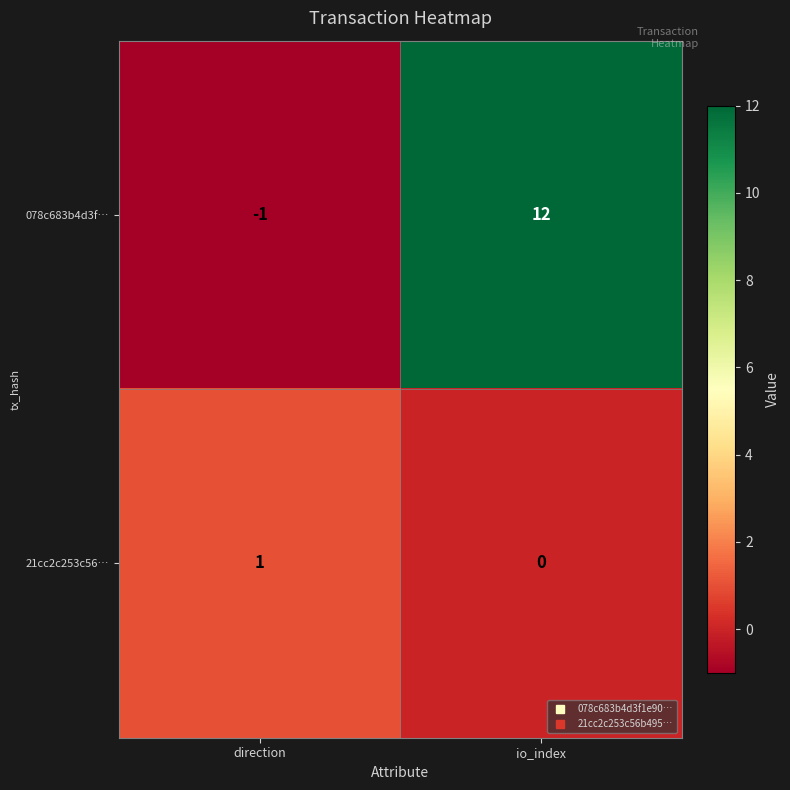

The value of 078c683b4d3f… at io_index is 16. True or false?

False